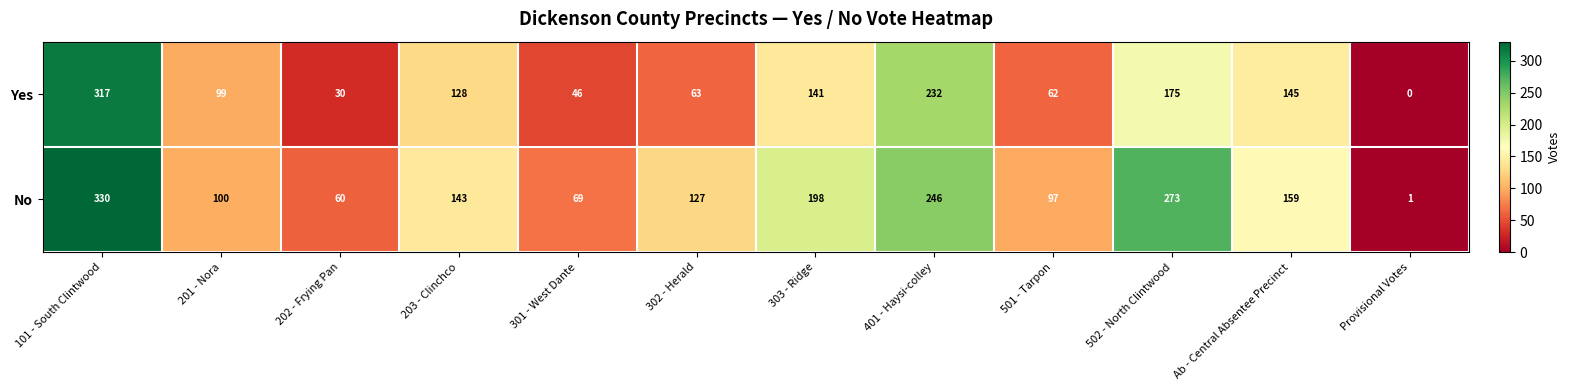

Count the number of categories in the chart.

12